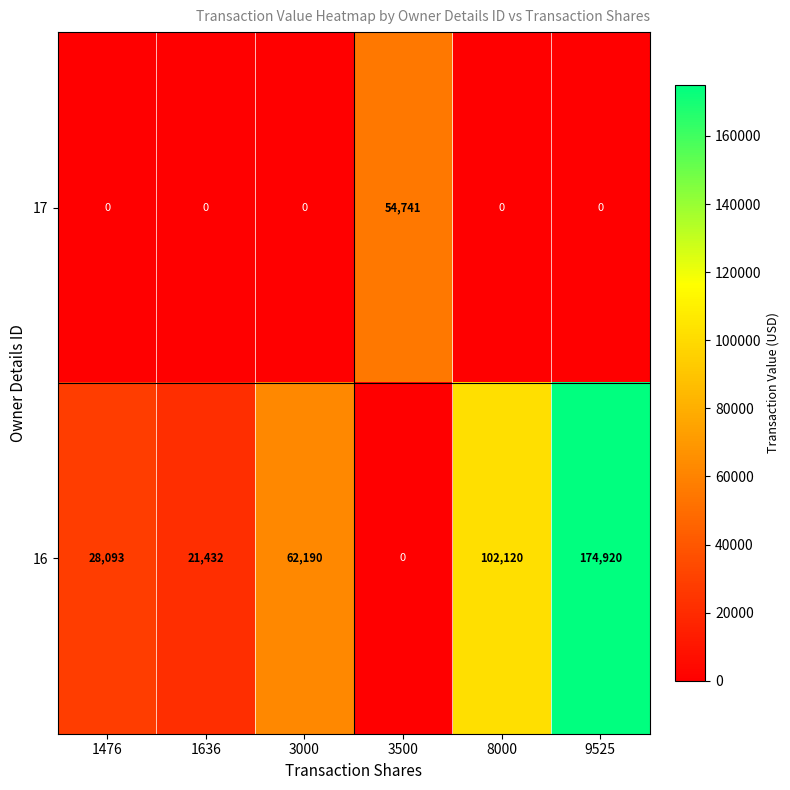

Which series has the widest spread of values?

16